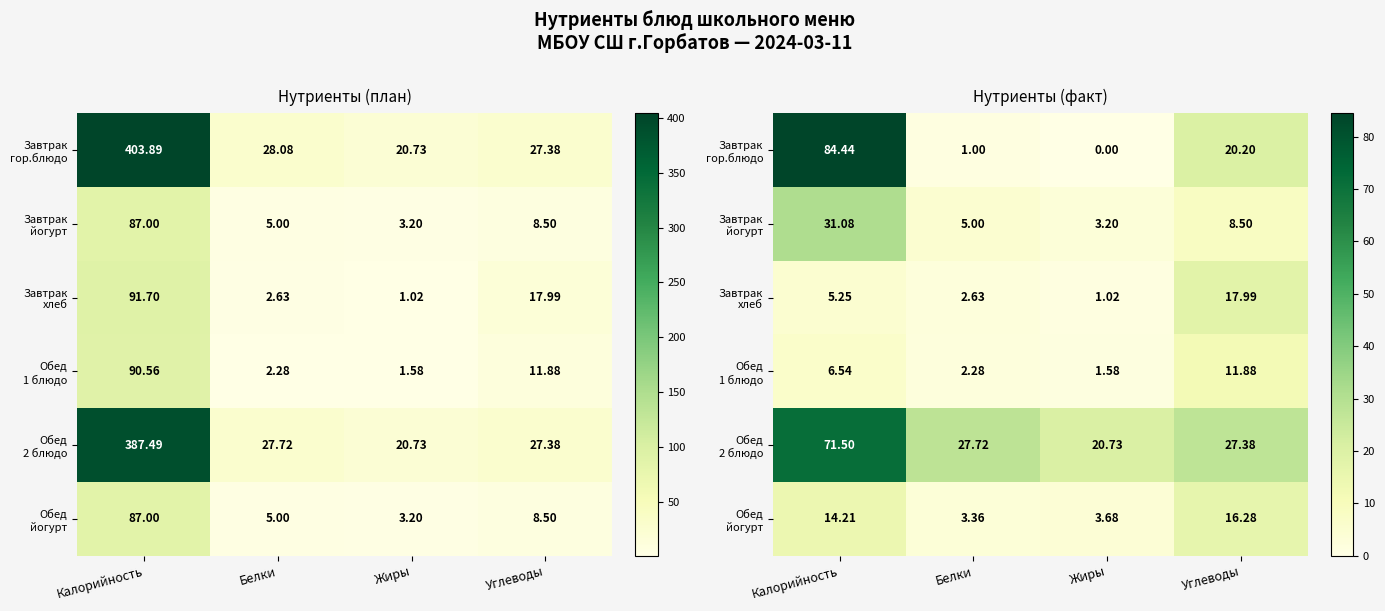

Between Белки and Жиры, which is larger?

Белки